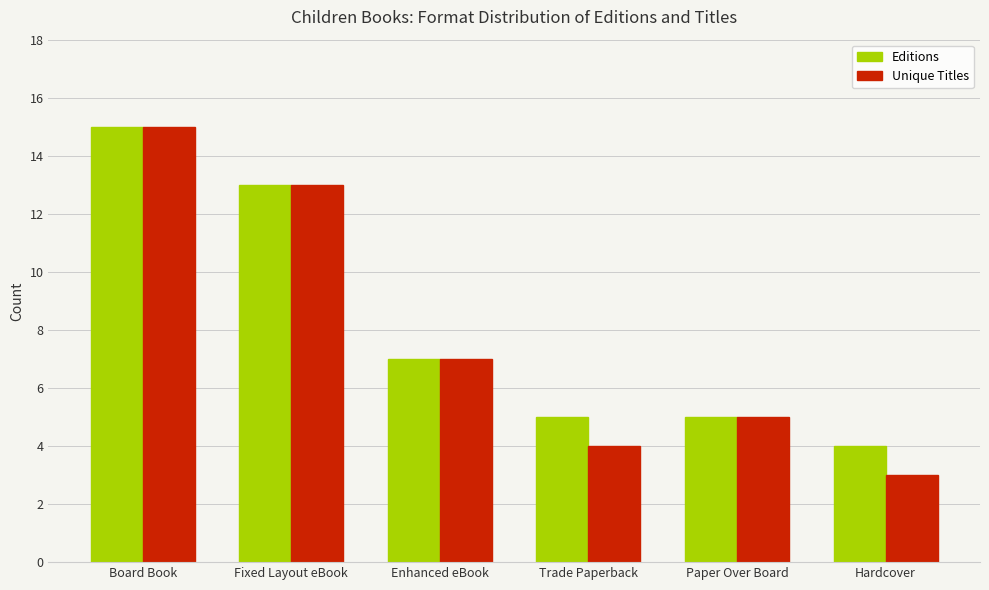

What is the label of the 1st bar from the right?

Hardcover